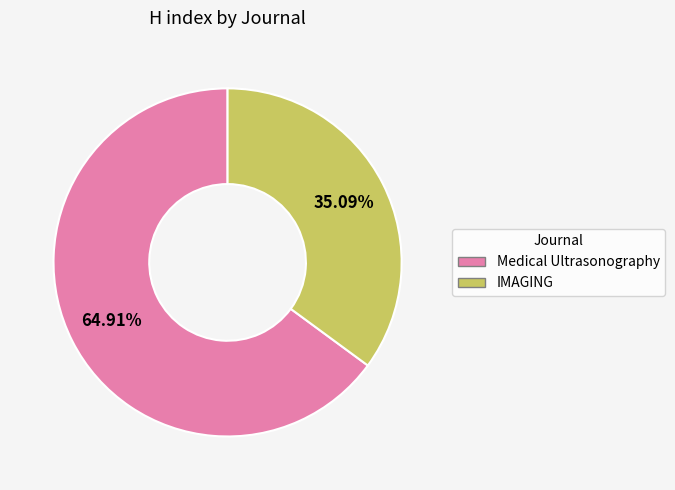

Approximately how many times larger is the value at IMAGING compared to Medical Ultrasonography?

0.5